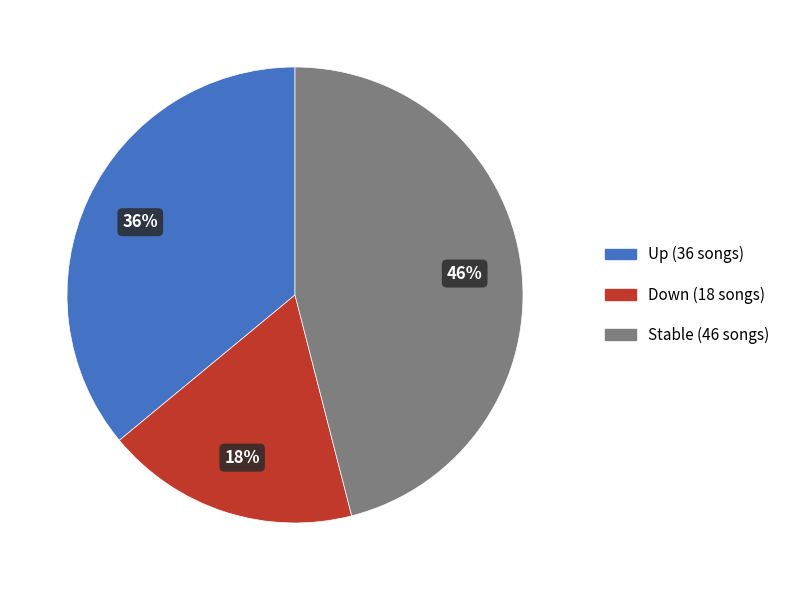

Combined, do Down (18 songs) and Stable (46 songs) account for over 50%?

Yes